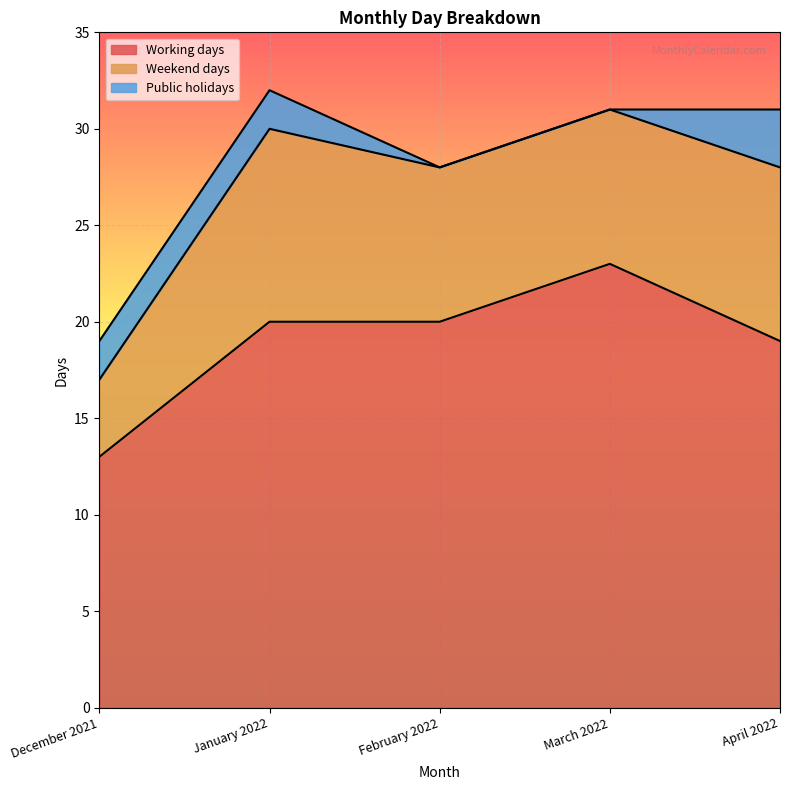

The value of Working days at January 2022 is 35. True or false?

False